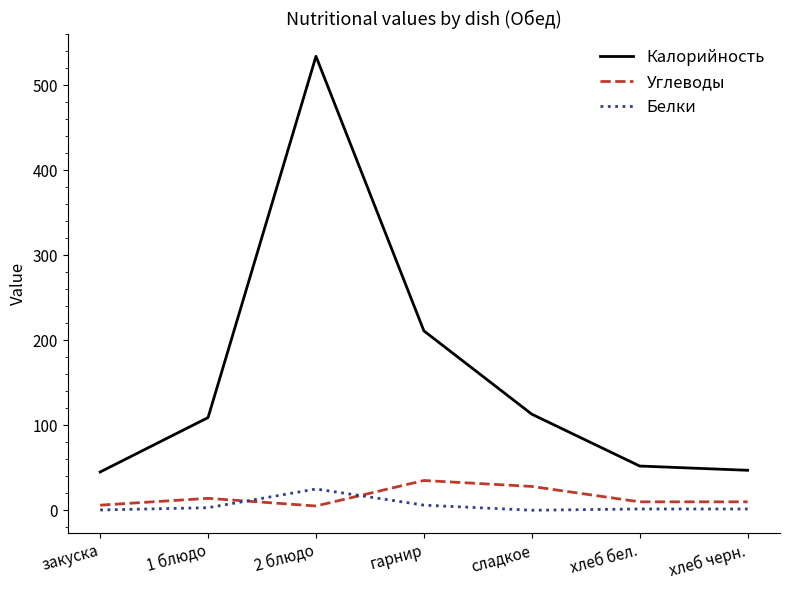

True or false: Углеводы and Калорийность cross at least once.

False